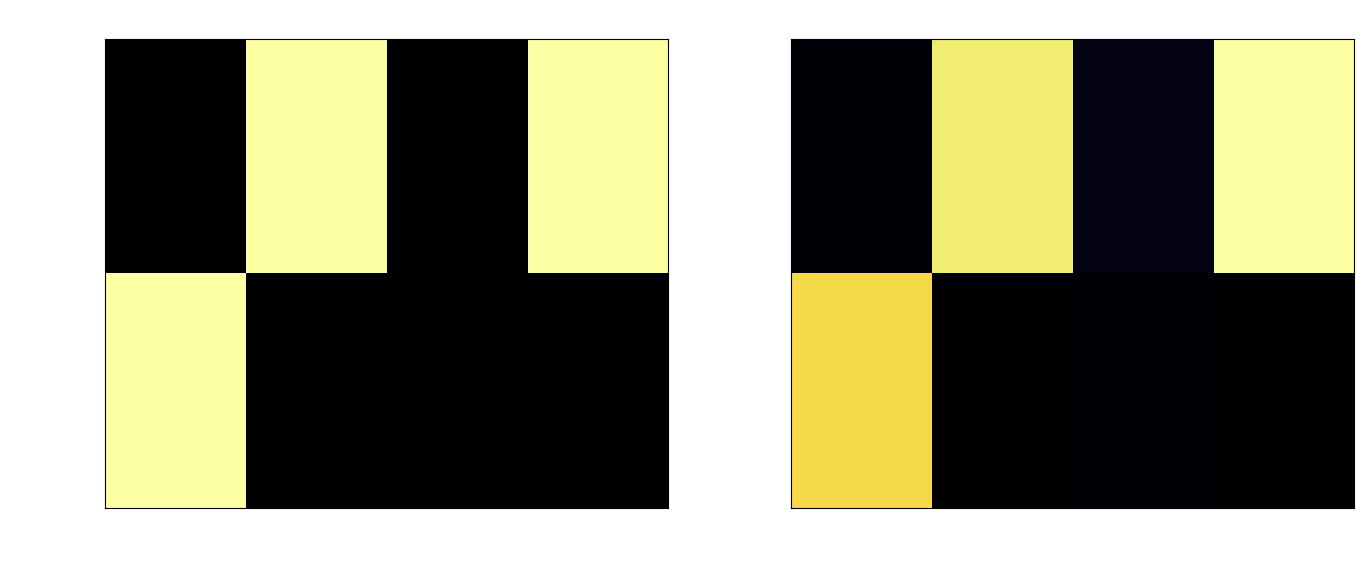

Which category has the lowest value across all series?

io_index